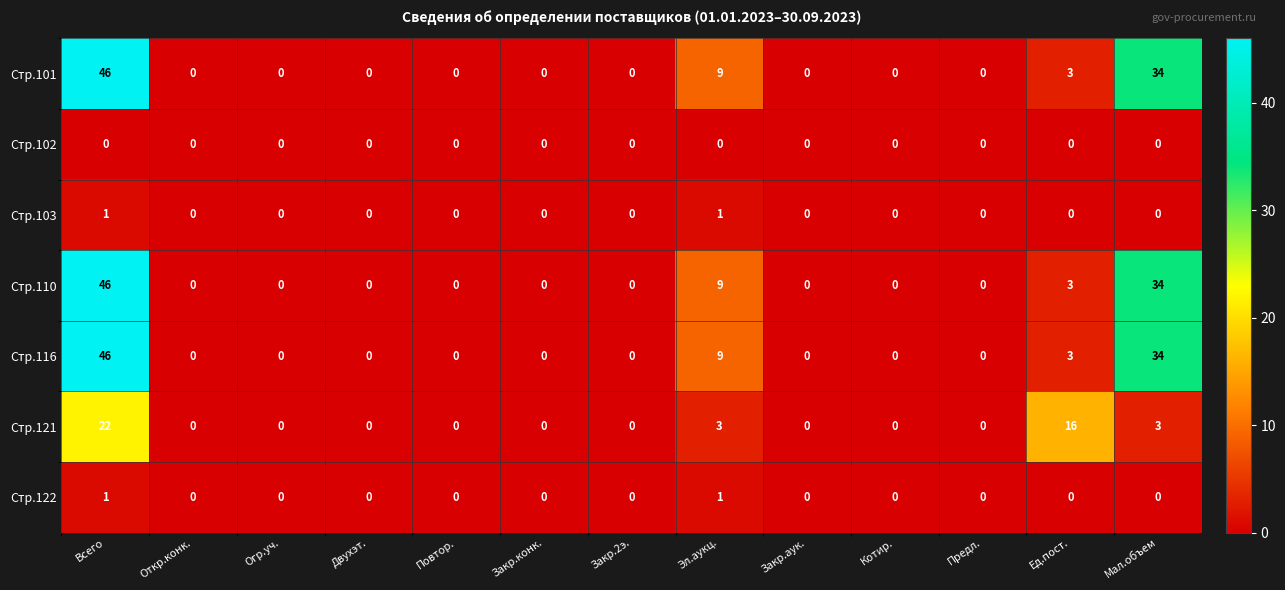

What is the difference between the maximum and second lowest values in the Стр.116 series?

46